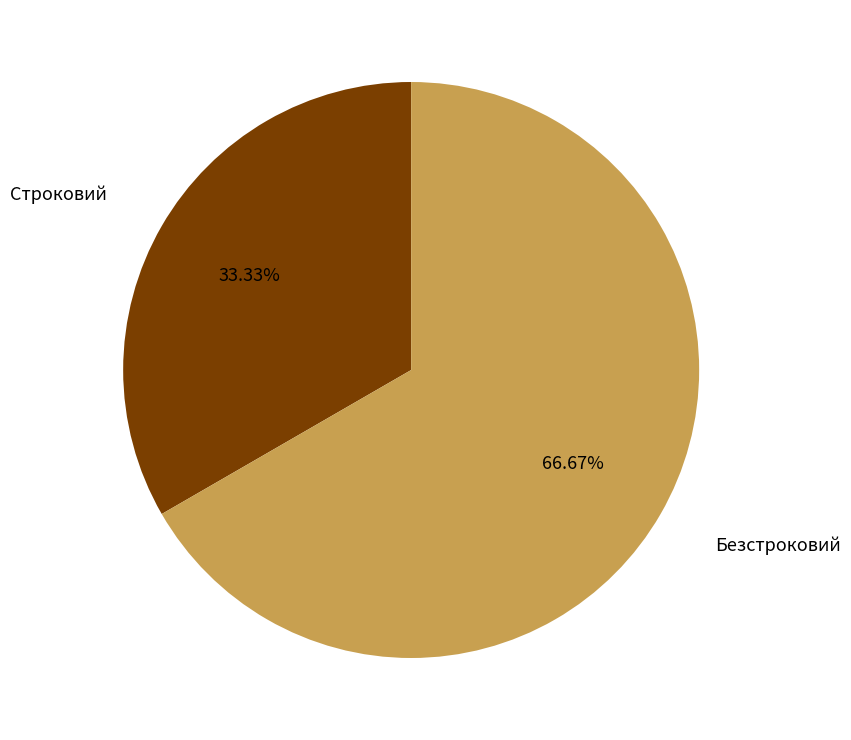

Does any single category account for the majority?

Yes